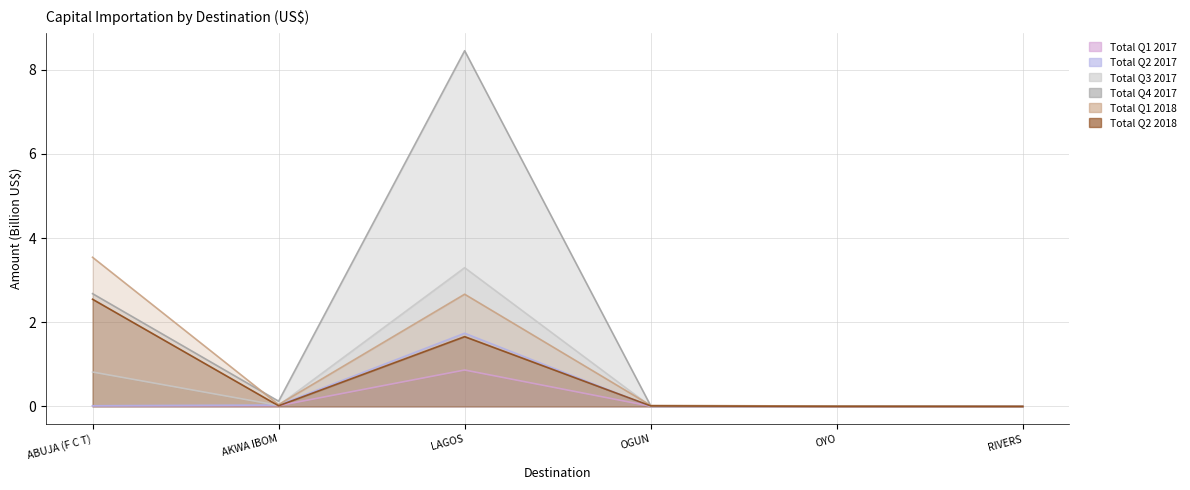

Between OGUN and RIVERS, which is larger?

OGUN